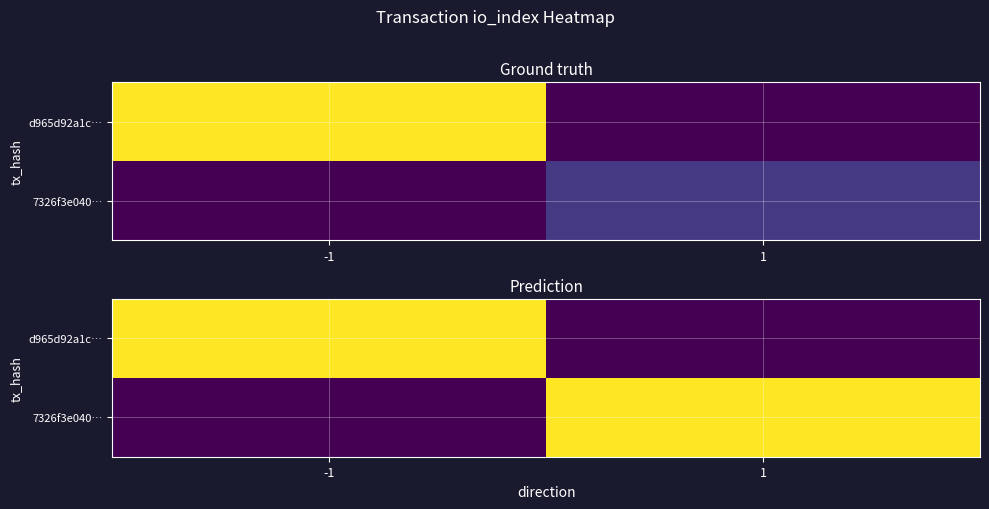

Is it true that 7326f3e040… equals 4.8 at -1?

False